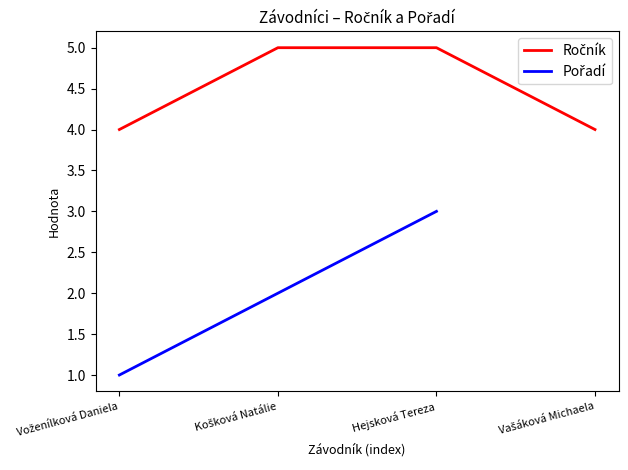

The value of Ročník at Vašáková Michaela is 7.0. True or false?

False